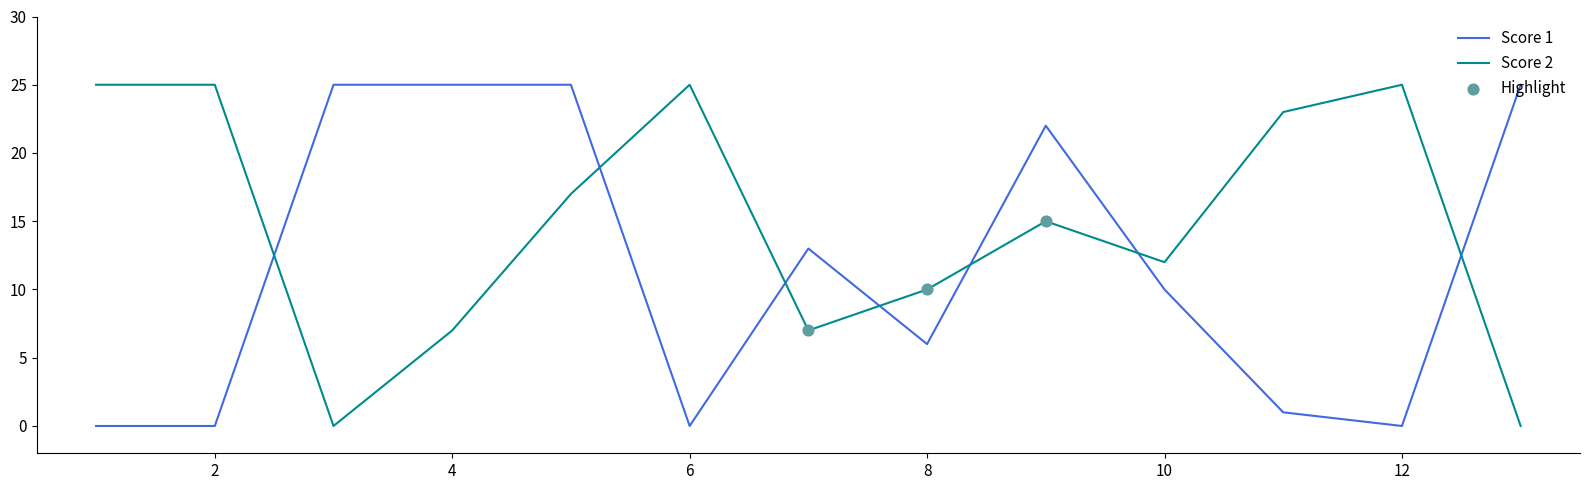

Which series has the largest total across all categories?

Score 2